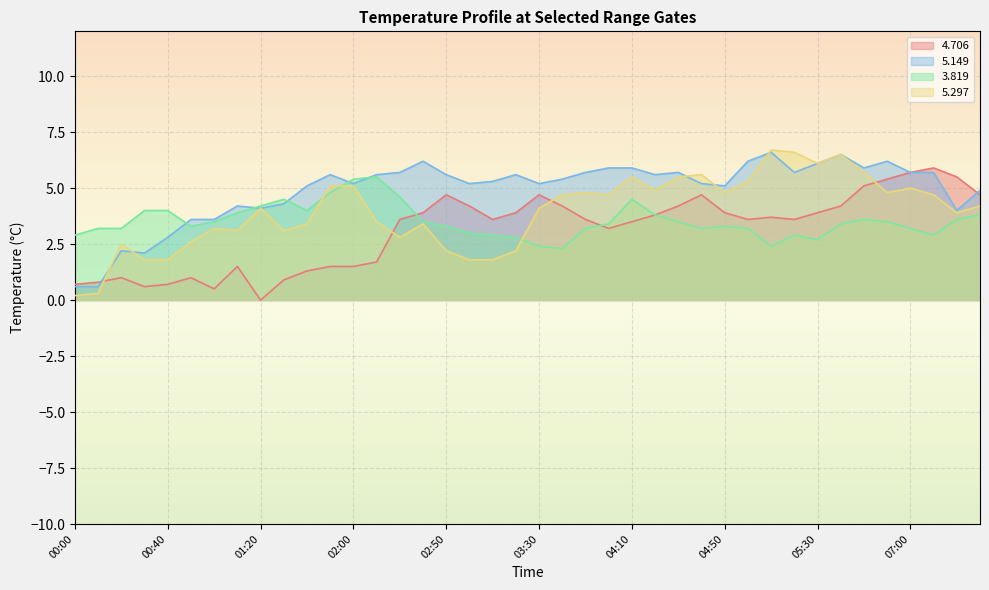

What is the spread (max minus min) of values at 04:30?

2.2